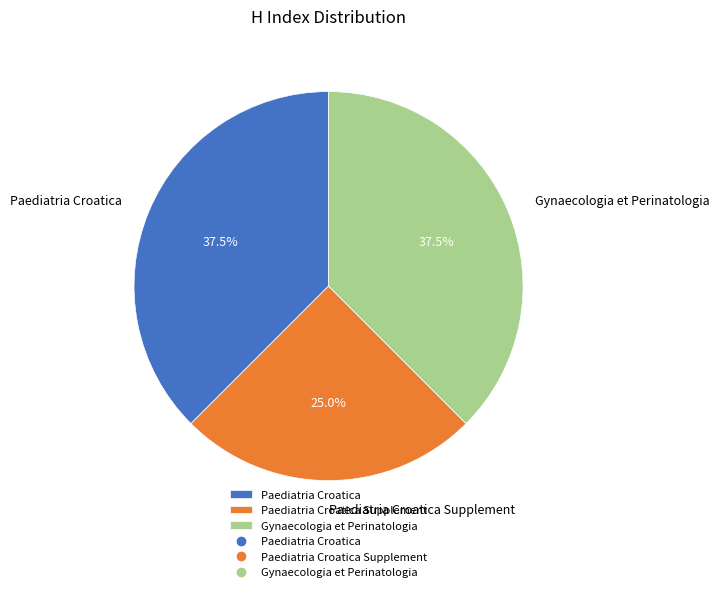

The Paediatria Croatica Supplement slice represents 40% of the pie. True or false?

False